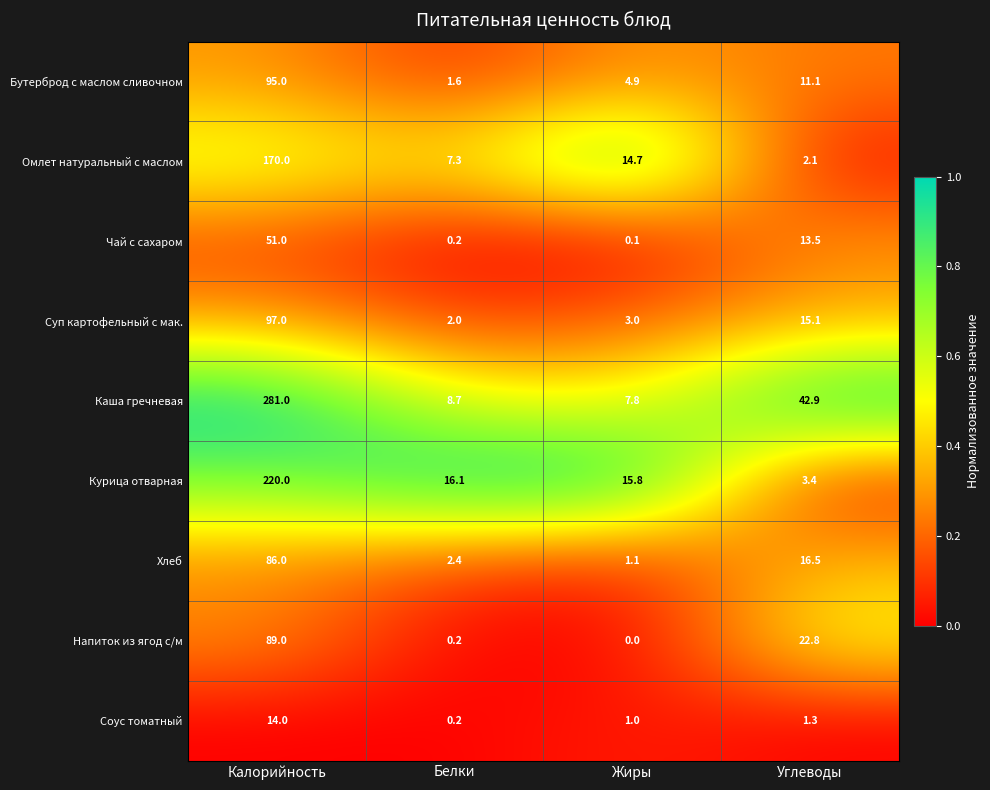

The Бутерброд с маслом сливочном series shows 4.9 at Жиры. True or false?

True